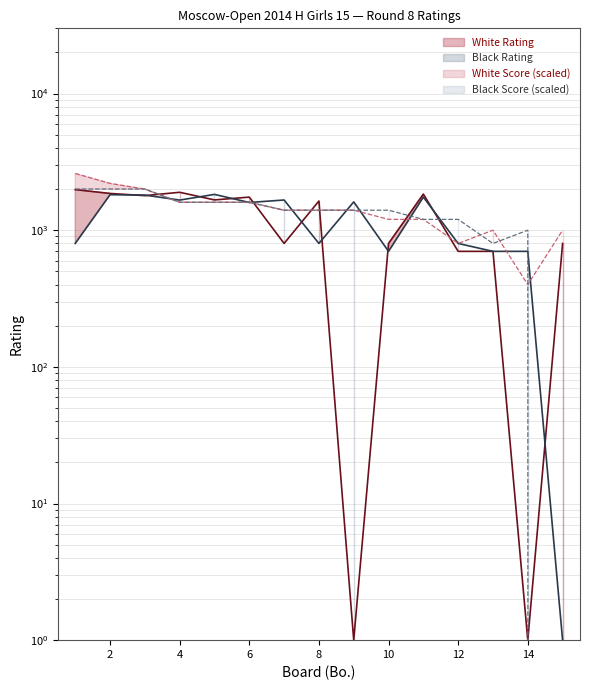

How many lines are shown in the chart?

4